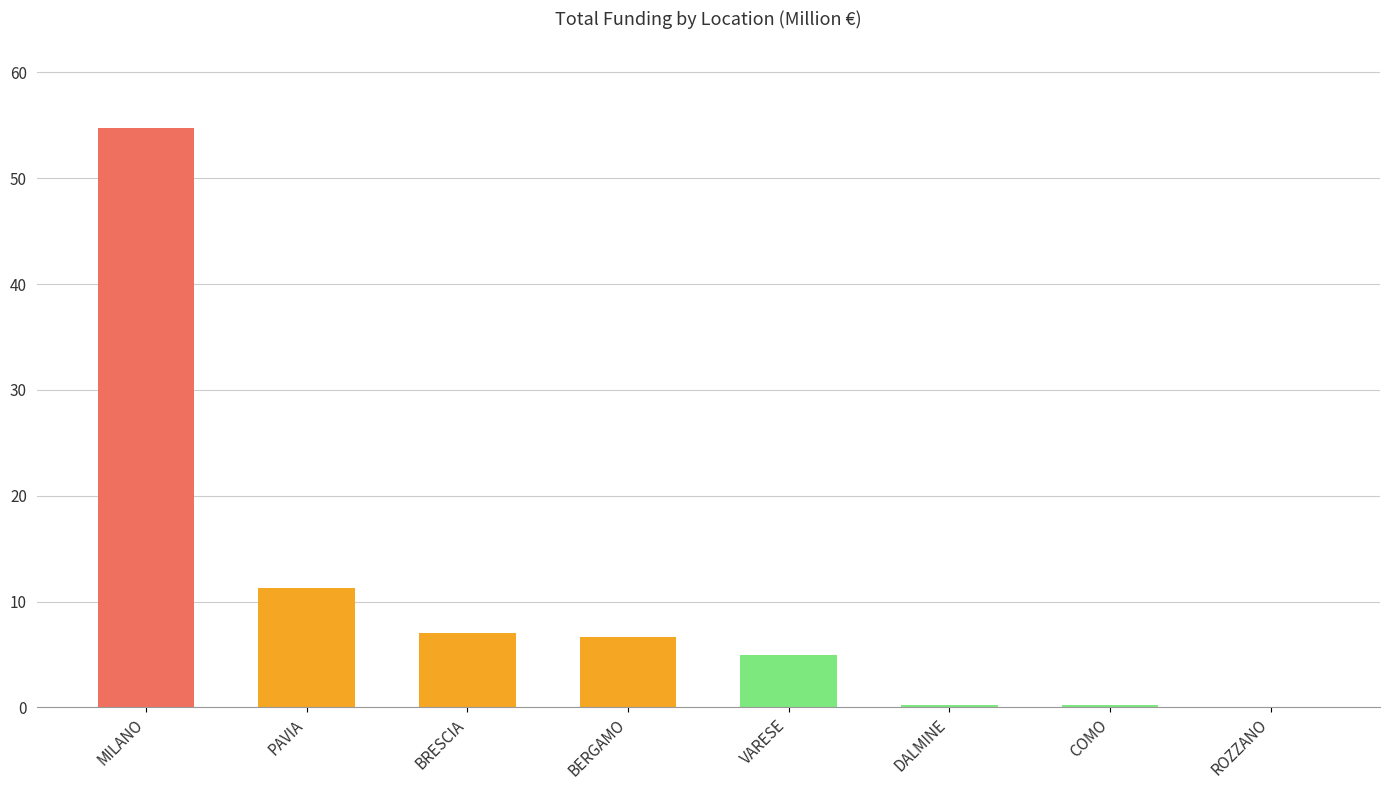

At which label does the data first exceed 6664665?

MILANO